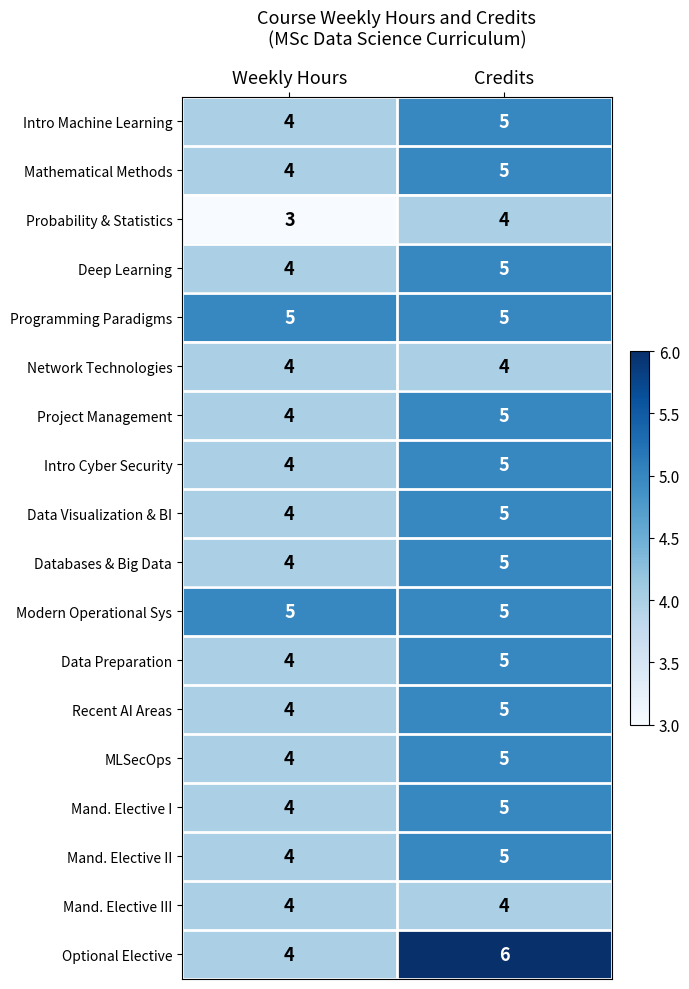

Which series has the largest range (max minus min)?

Optional Elective